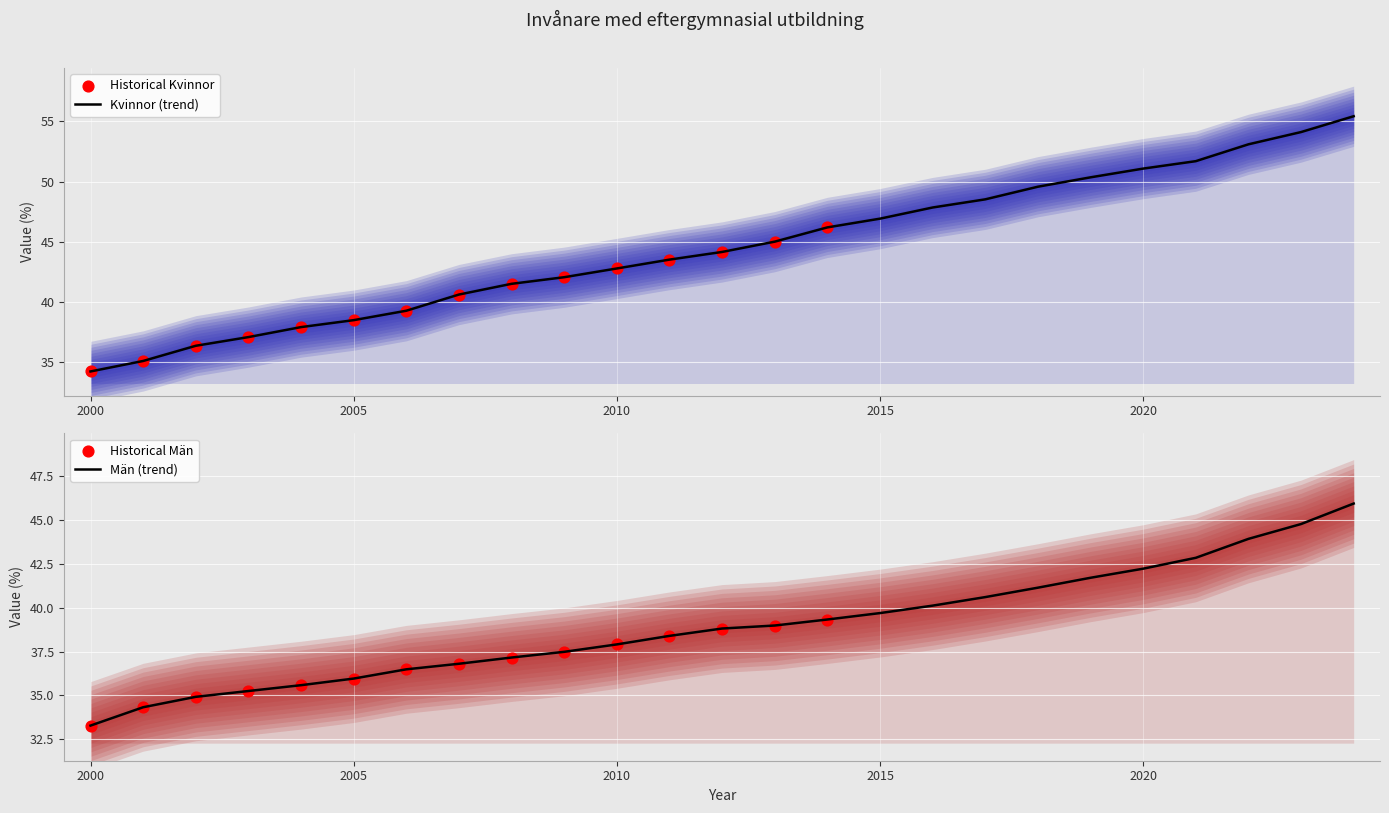

At how many categories does at least one series exceed 40?

18